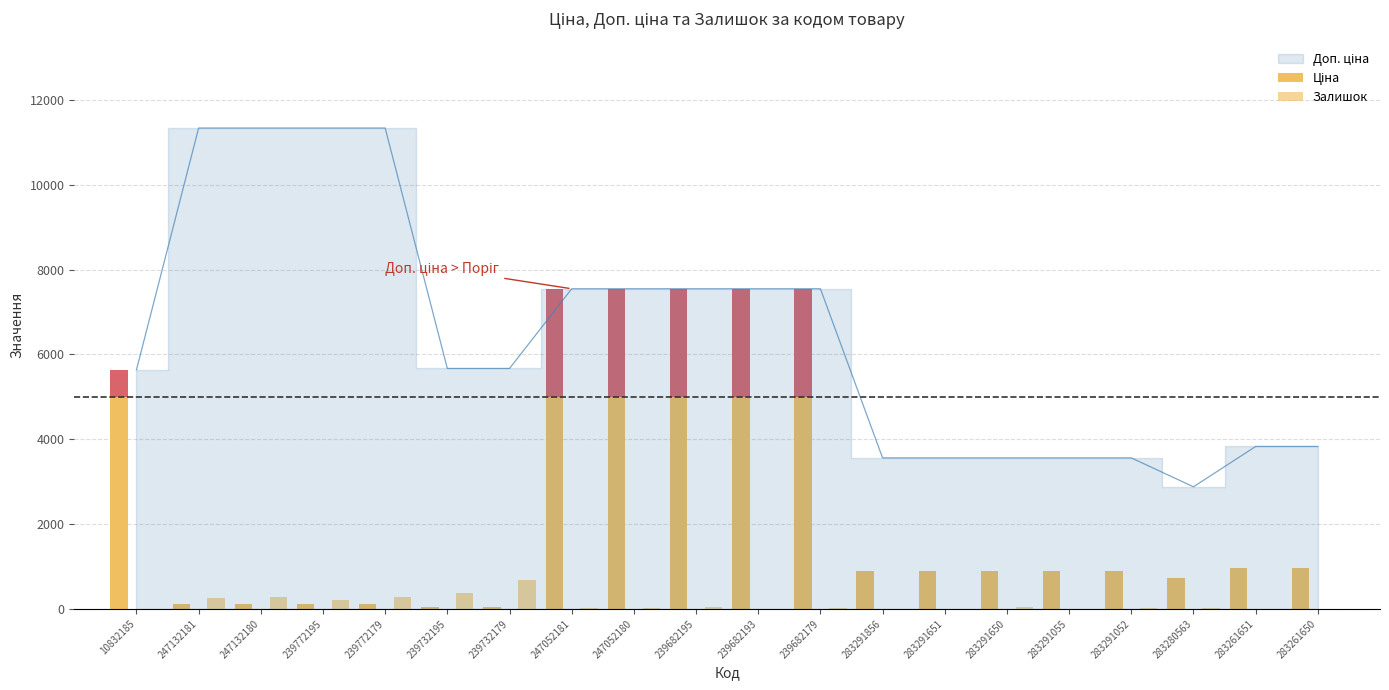

Which series has the largest range (max minus min)?

Доп. ціна